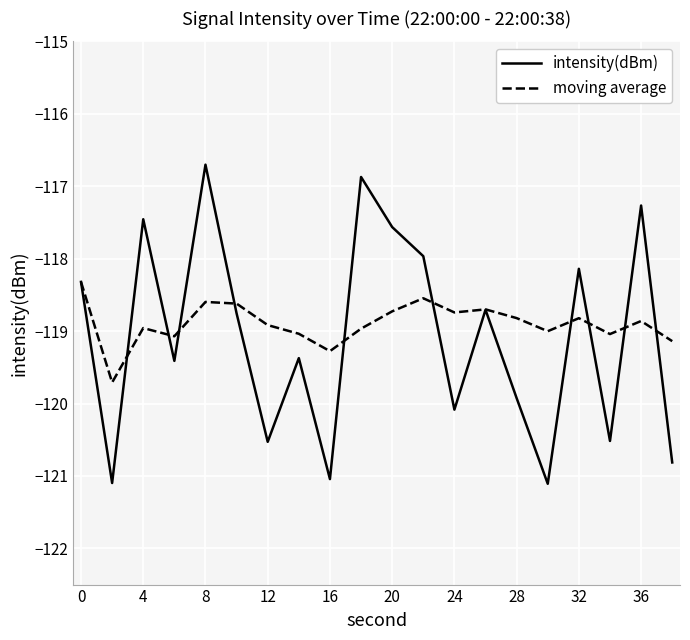

Which series has the largest range (max minus min)?

intensity(dBm)